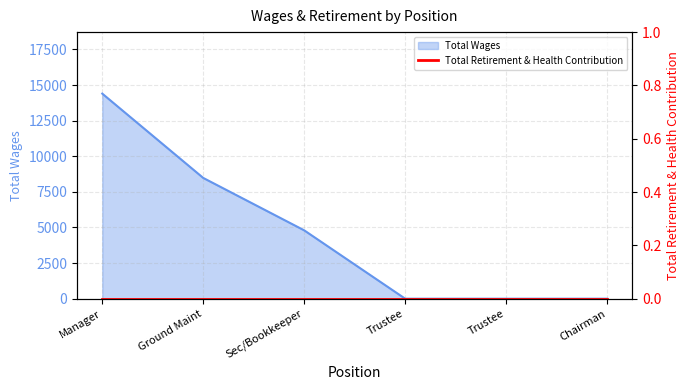

What is the change in value from Manager to Chairman?

-14400